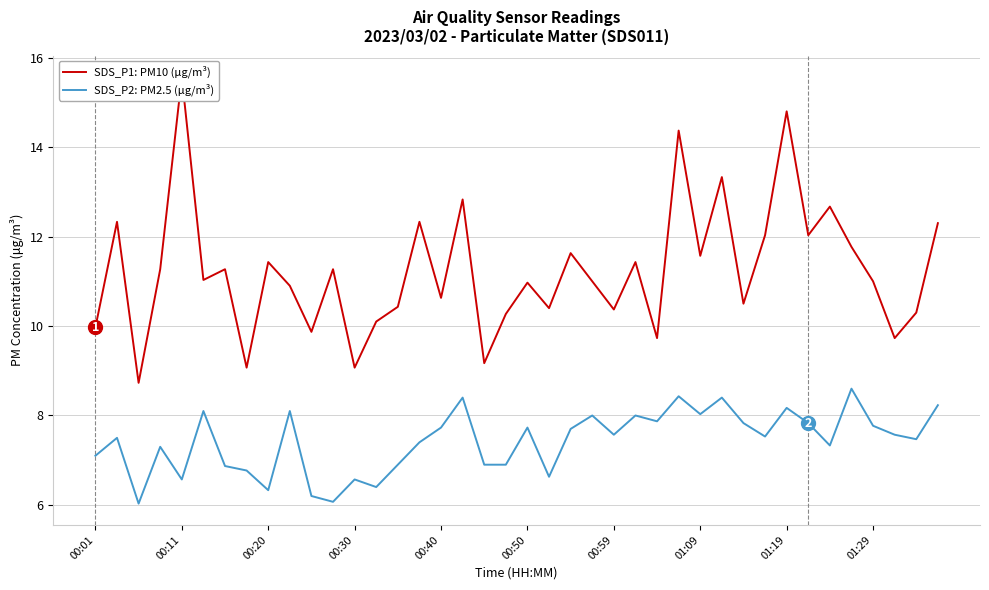

How many values in the SDS_P2: PM2.5 (μg/m³) series exceed 7?

27